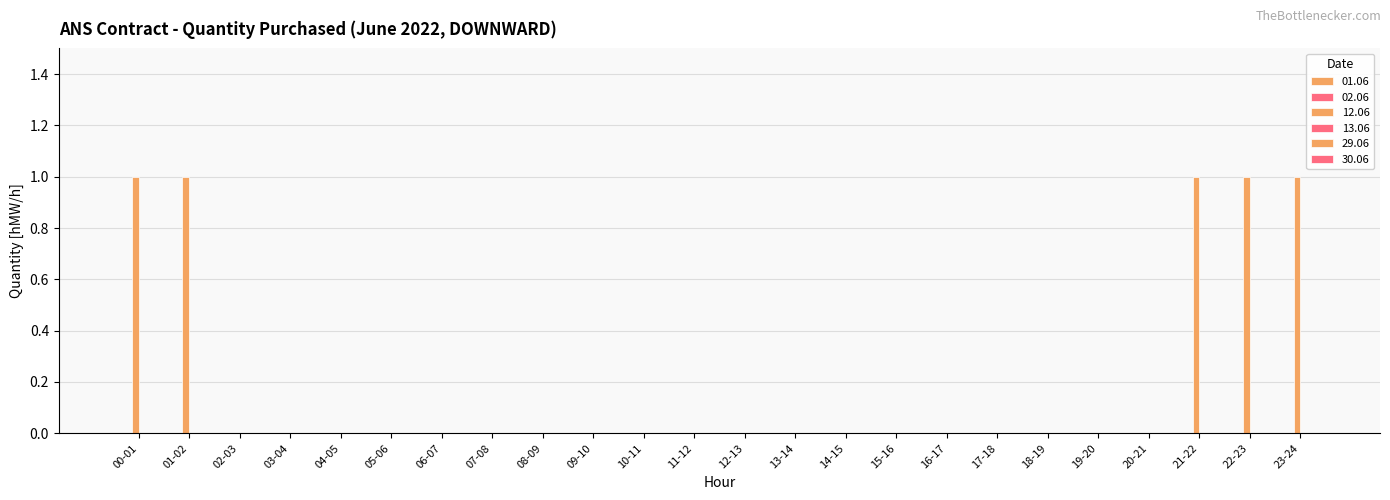

What is the label of the 24th bar from the right?

00-01